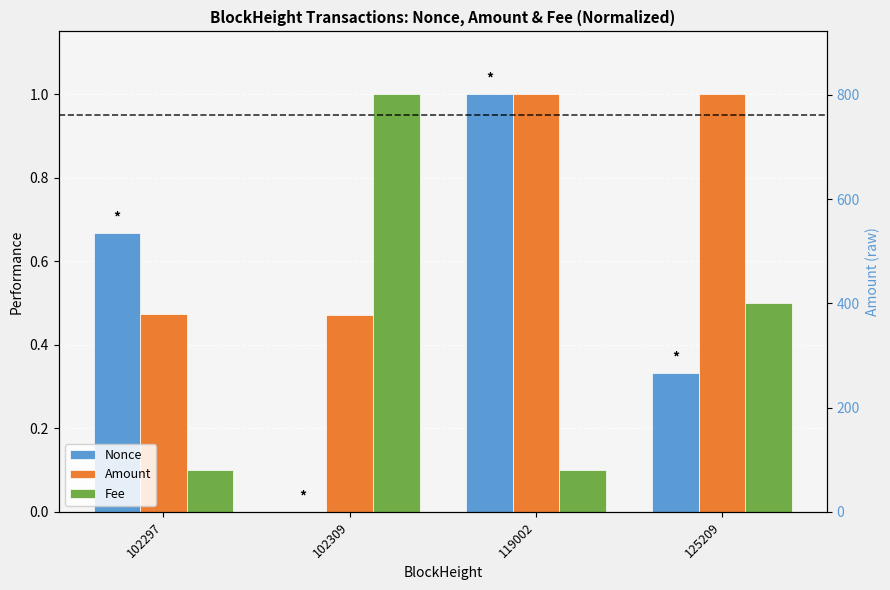

Which series has the largest total across all categories?

Amount